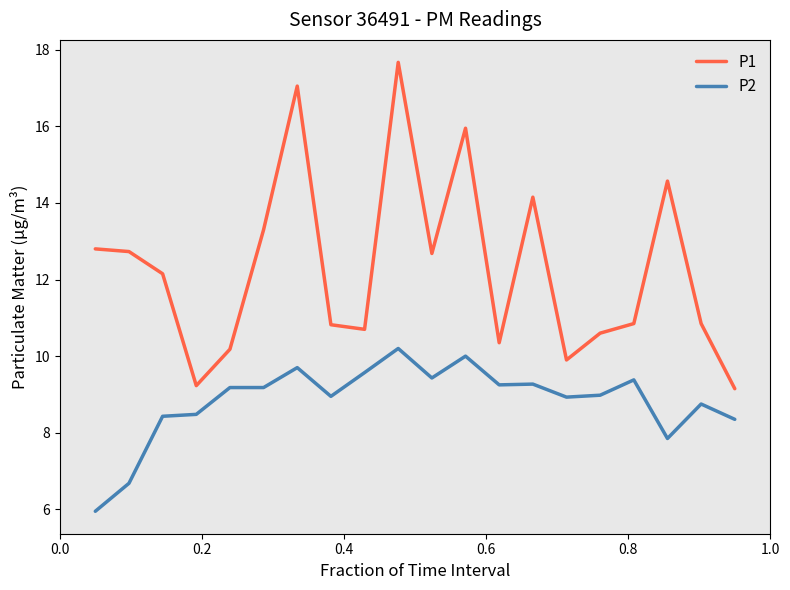

List the series in order of their overall mean, highest first.

P1, P2